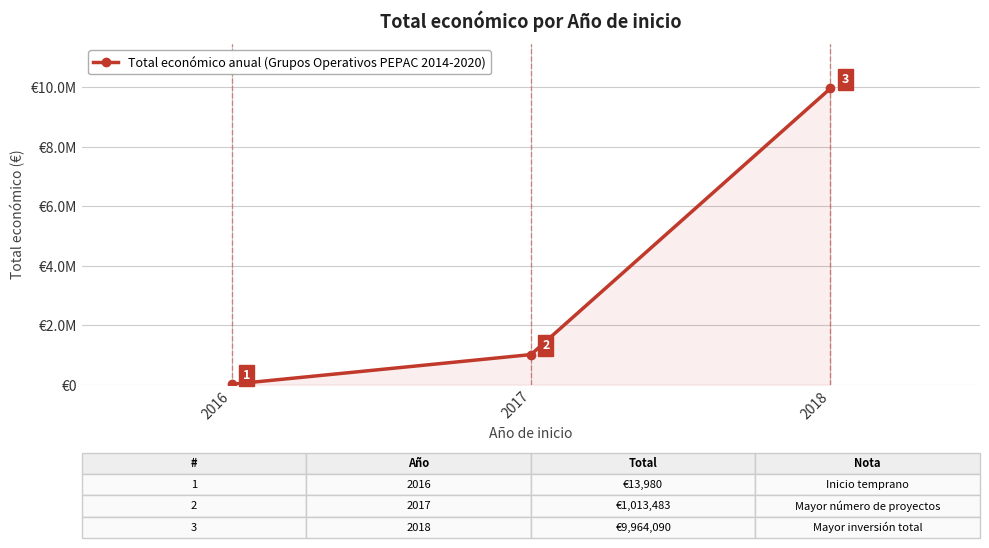

Where is the data nearest to the value 4989035?

2017